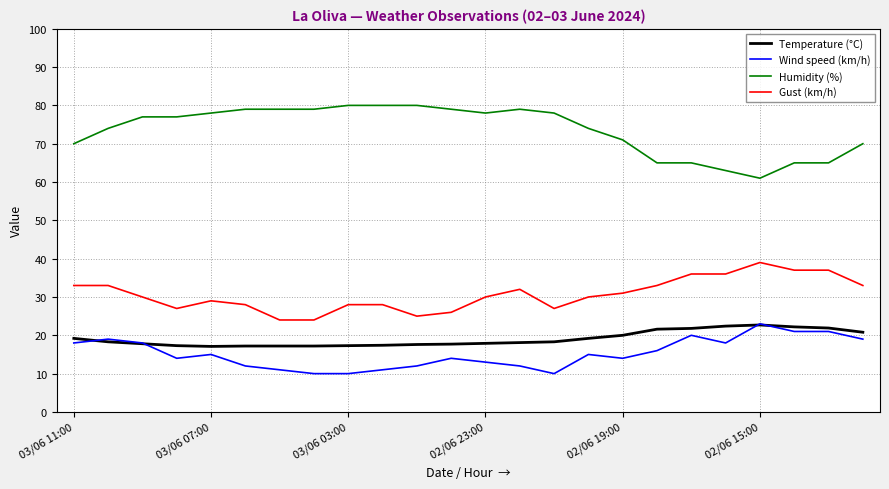

What is the highest value of the Wind speed (km/h) series?

23.0